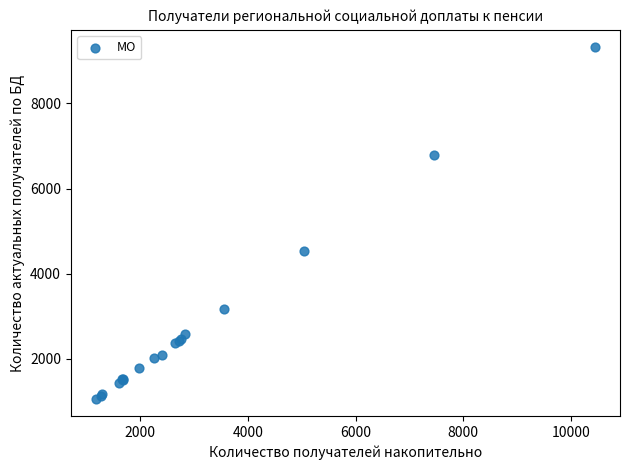

What Y value in the scatter plot is closest to 5191?

4539